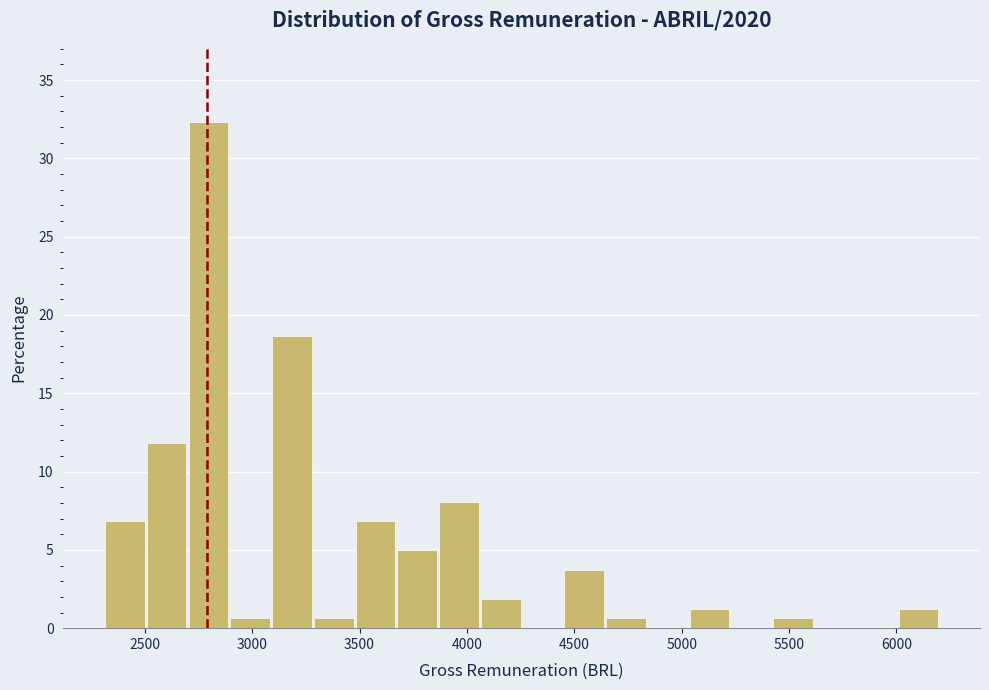

Around what value on the x-axis is the tallest bar? Give the approximate position of its centre, as read against the axis.

2800